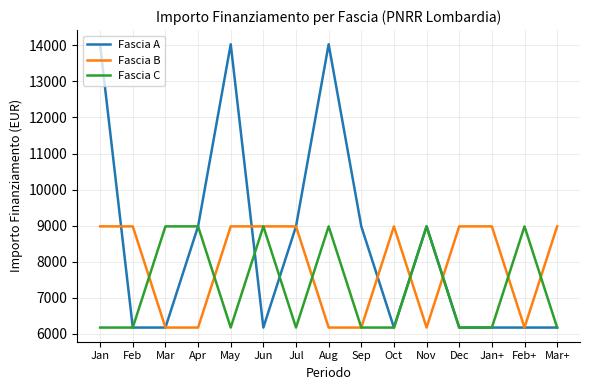

Which series has the largest total across all categories?

Fascia A